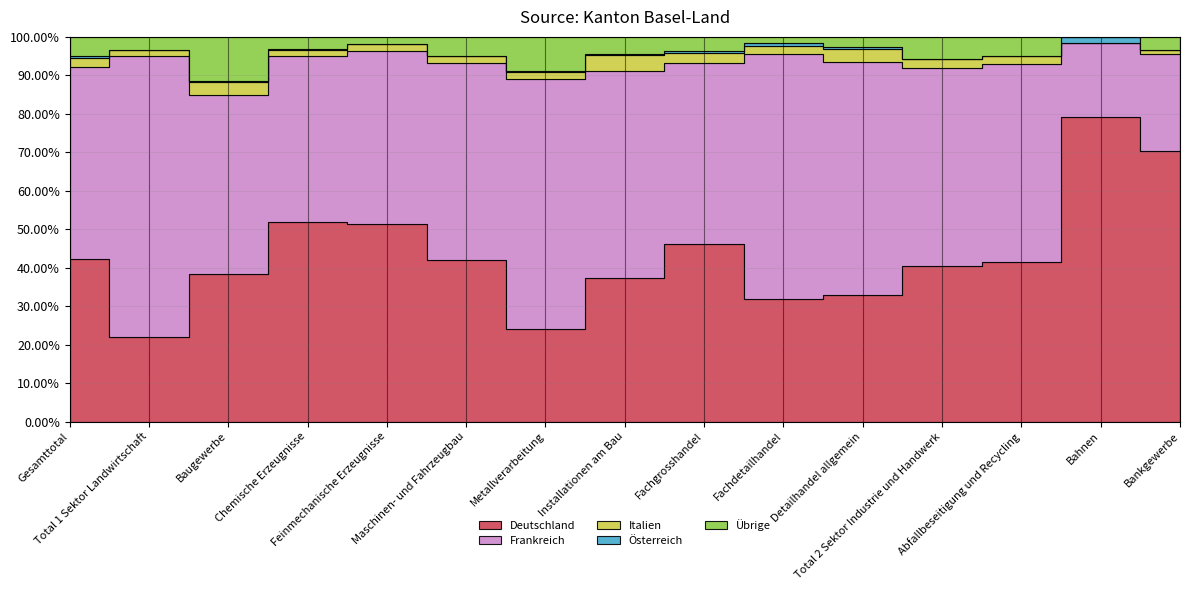

The value of Übrige at Abfallbeseitigung und Recycling is 3. True or false?

False